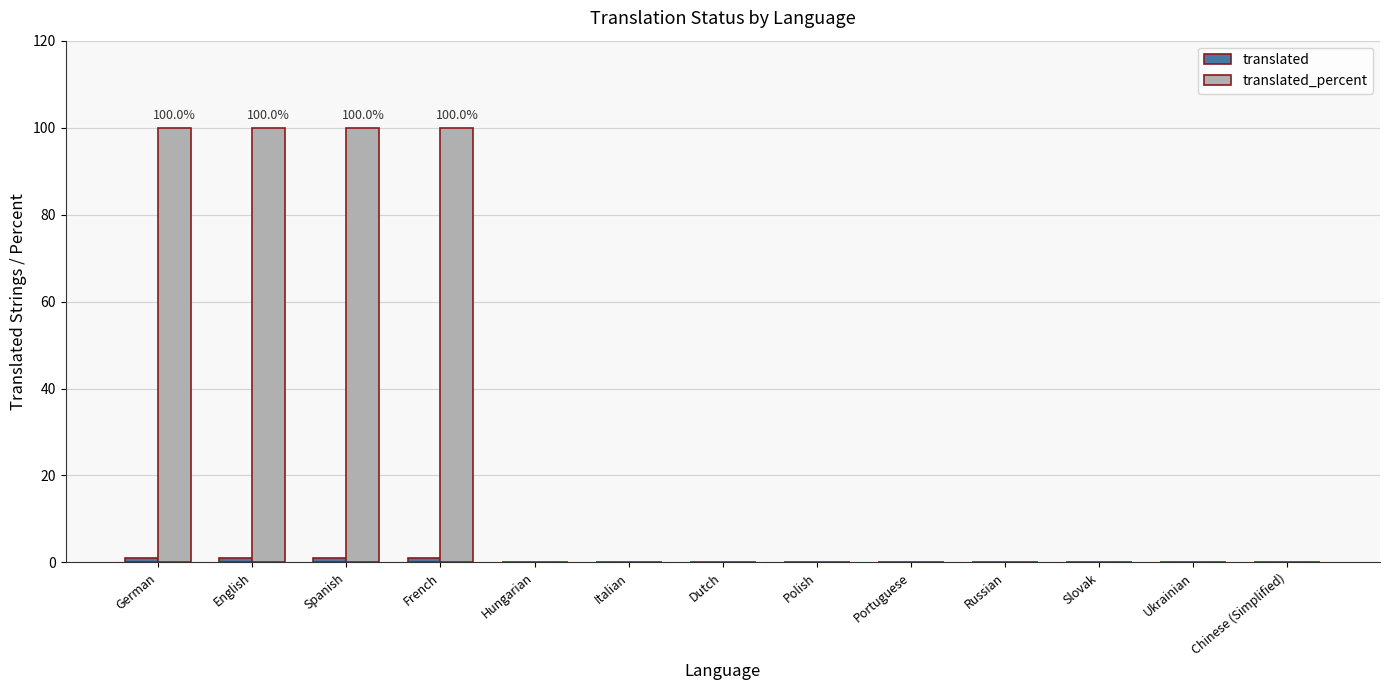

The translated series shows 1 at French. True or false?

True